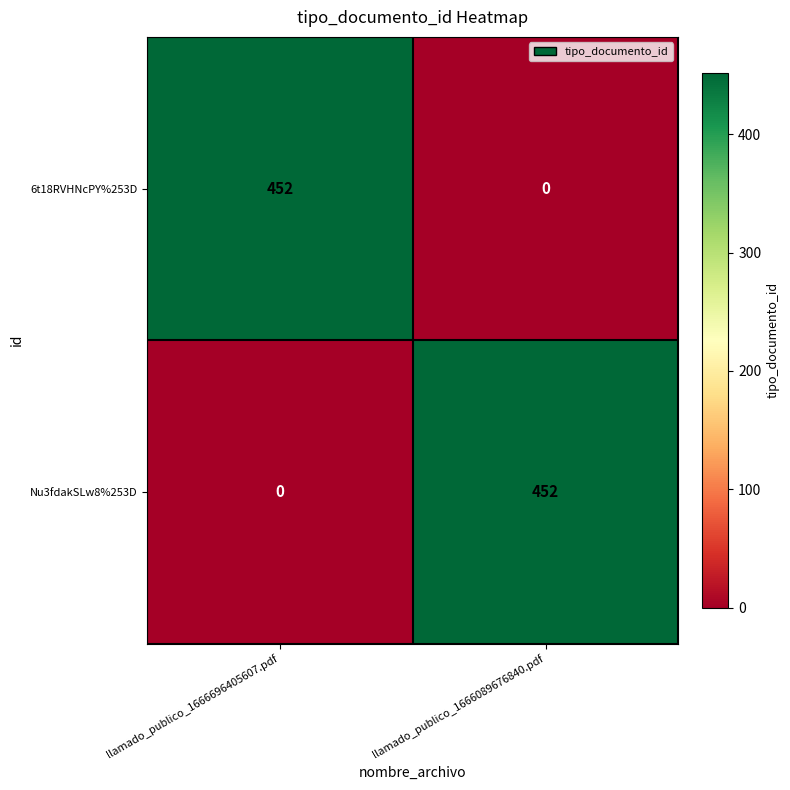

Is the value of 6t18RVHNcPY%253D at llamado_publico_1666089676840.pdf greater than the value of Nu3fdakSLw8%253D at llamado_publico_1666089676840.pdf?

No